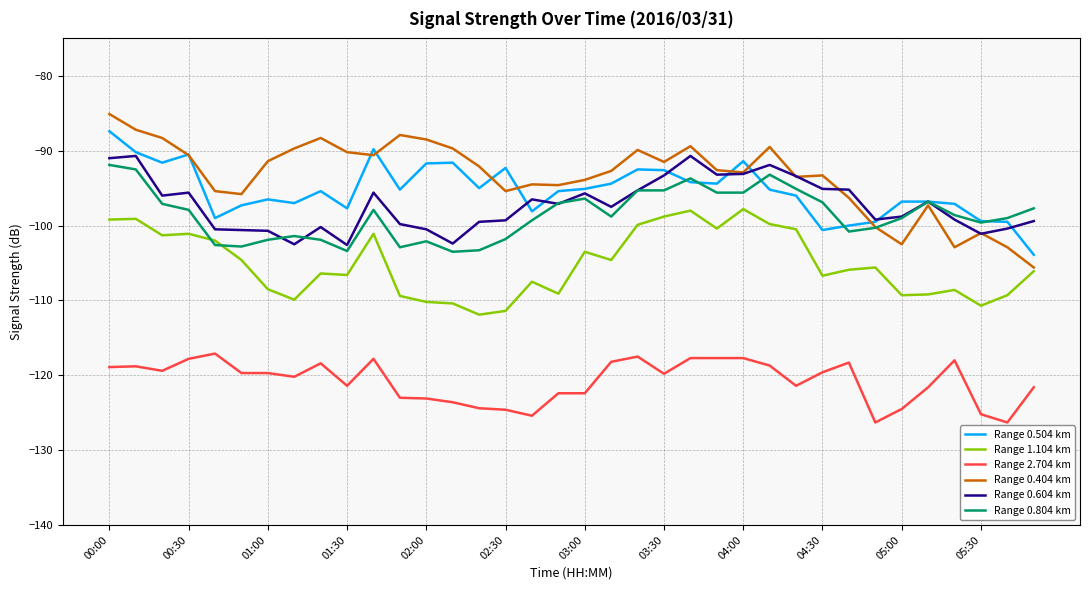

How many values in the Range 1.104 km series exceed -105?

16